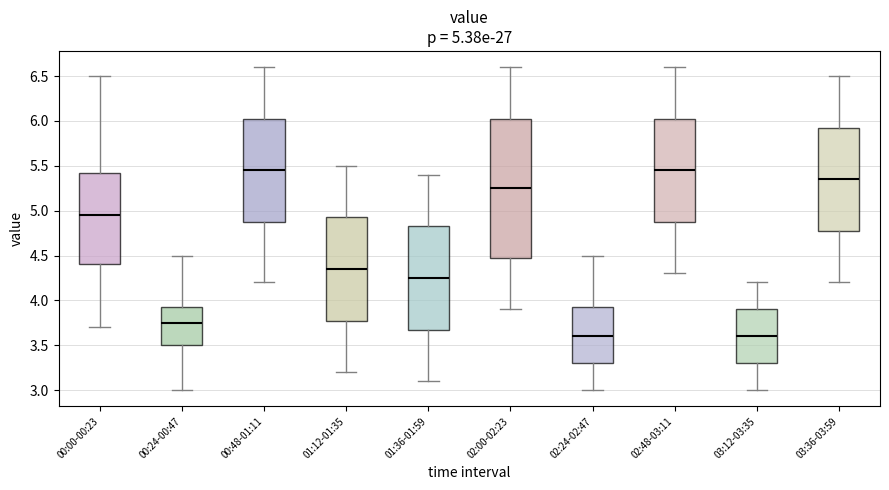

Which box is the tallest, from its lower edge to its upper edge?

02:00-02:23